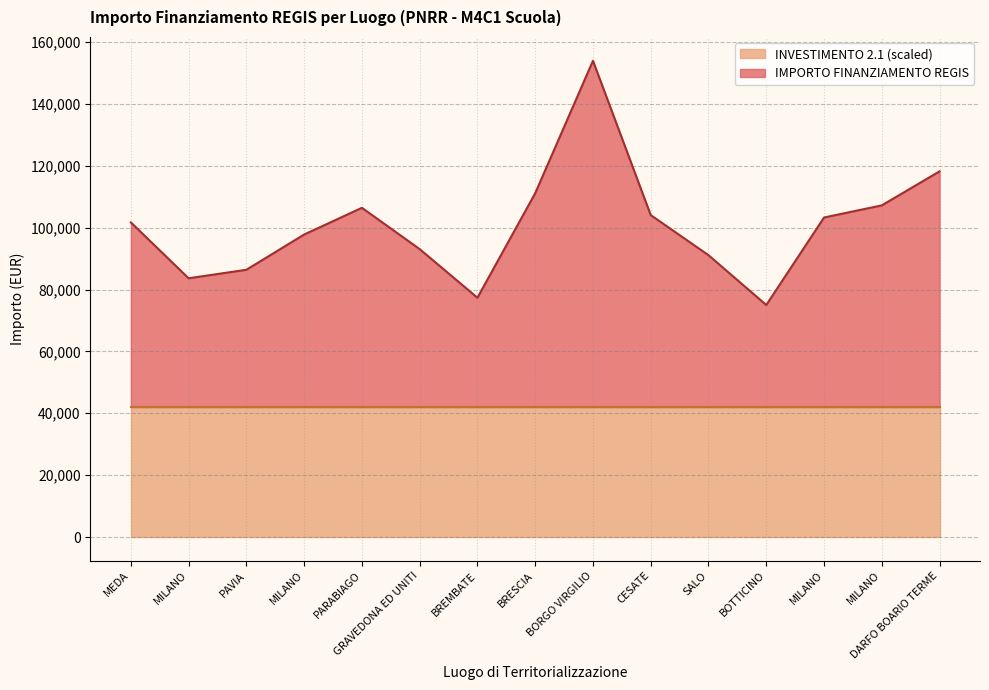

Where is the first local maximum?

PARABIAGO